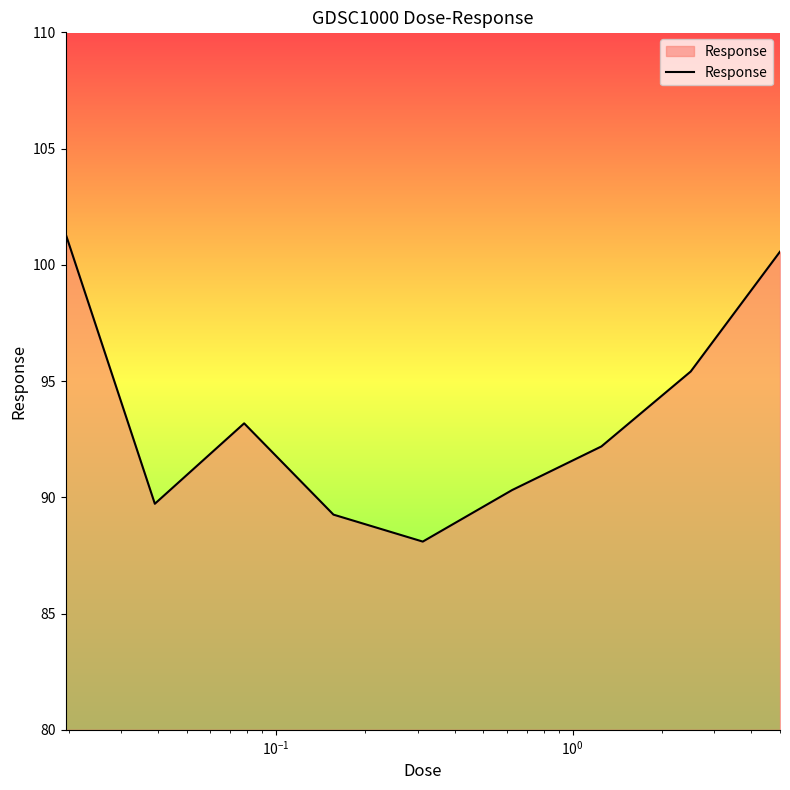

What is the minimum value shown in the chart?

88.1